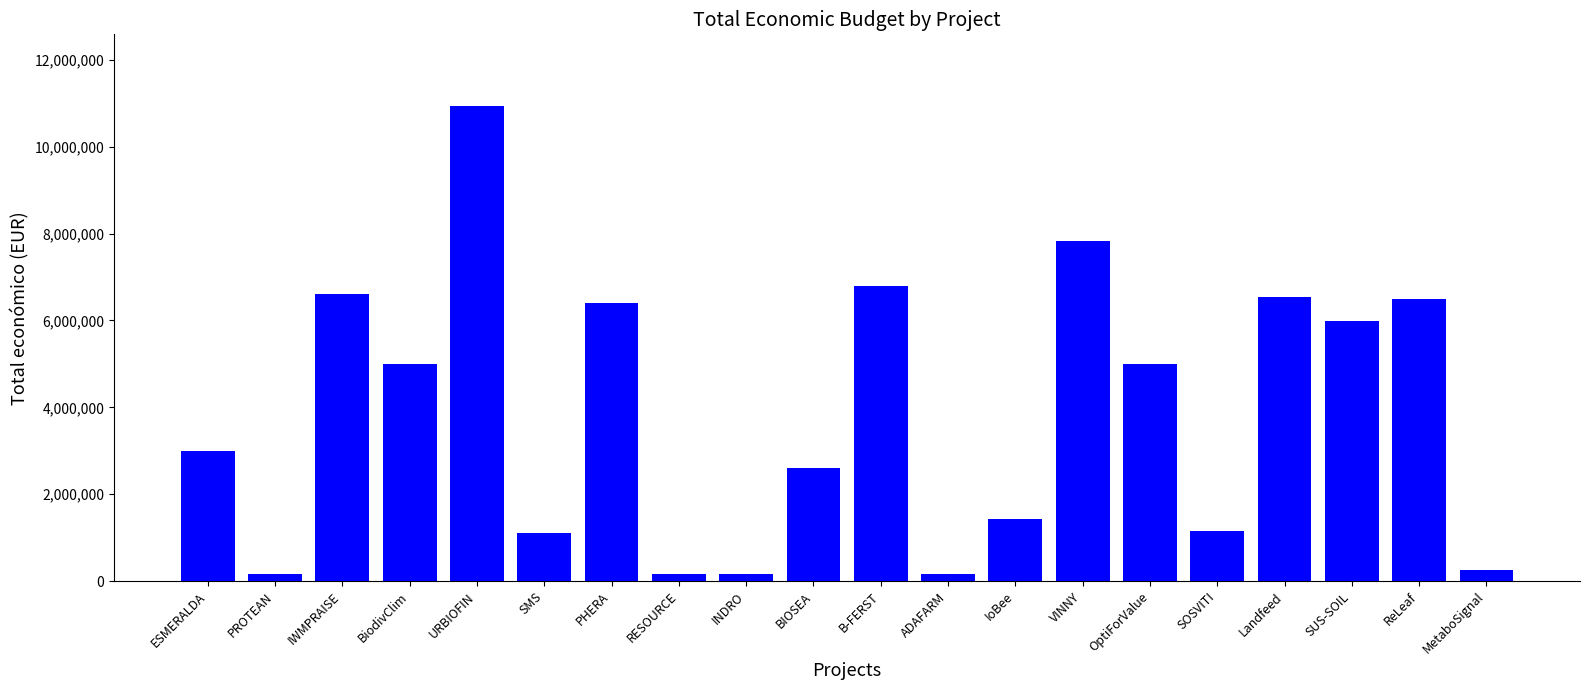

How many data points are less than 4997361?

10